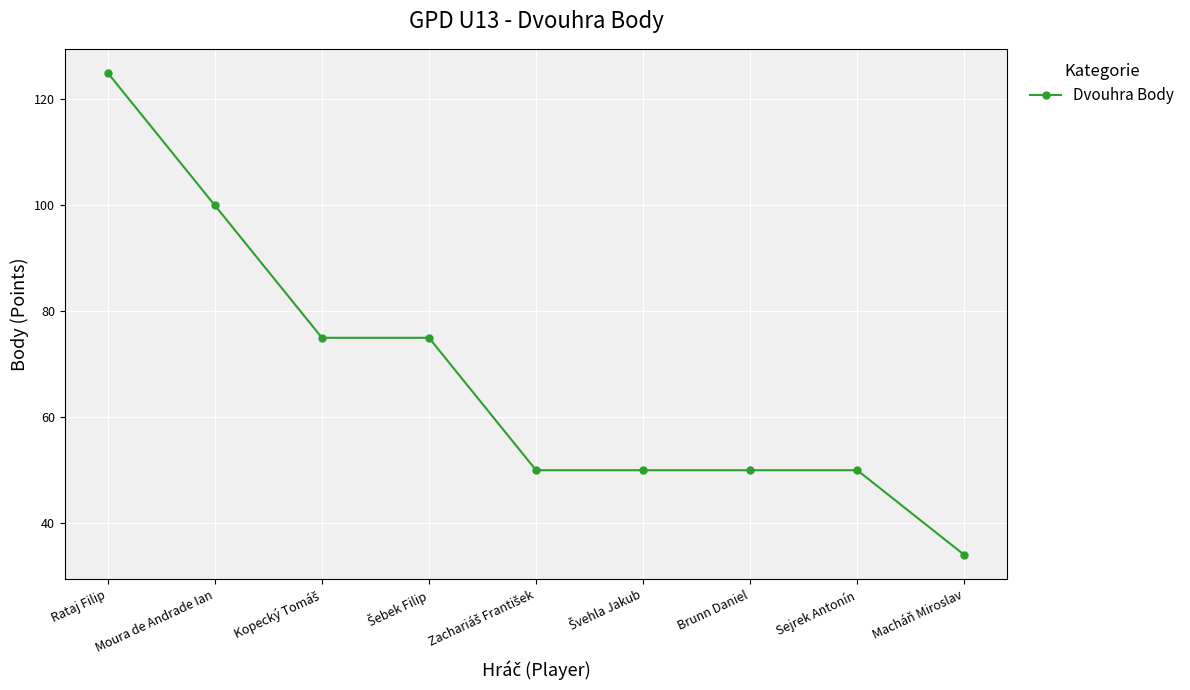

What is the change in value from Moura de Andrade Ian to Sejrek Antonín?

-50